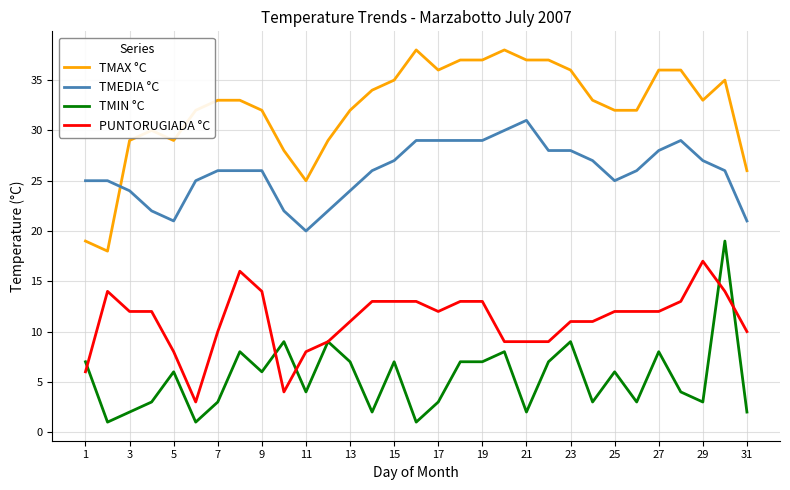

Rank the series by their maximum value, from highest to lowest.

TMAX °C, TMEDIA °C, TMIN °C, PUNTORUGIADA °C